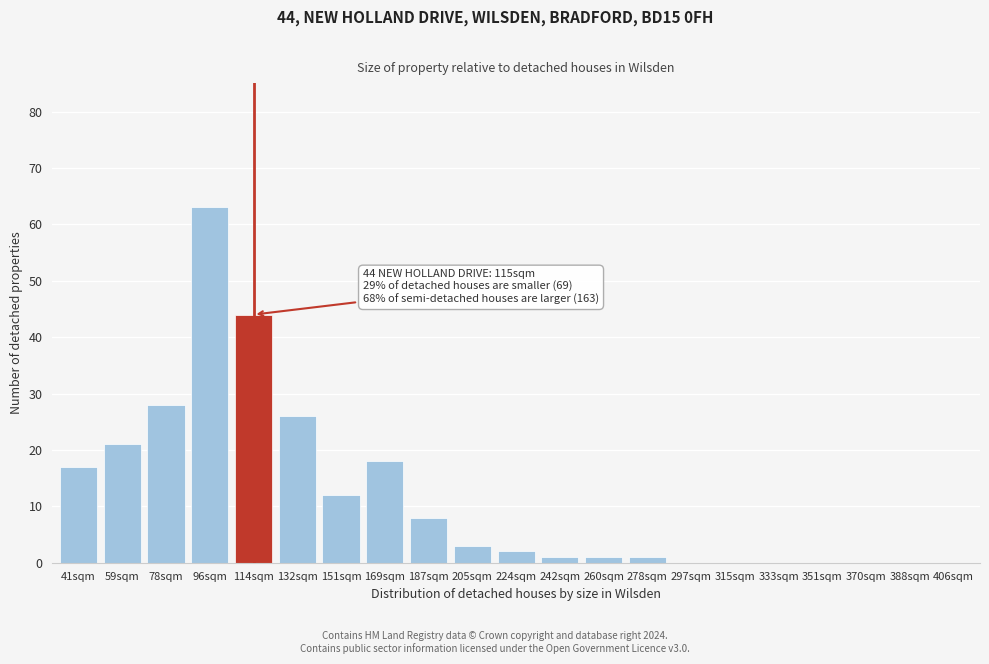

Reading left to right, what are all the values shown in this chart?

41sqm=17	59sqm=21	78sqm=28	96sqm=63	114sqm=44	132sqm=26	151sqm=12	169sqm=18	187sqm=8	205sqm=3	224sqm=2	242sqm=1	260sqm=1	278sqm=1	297sqm=0	315sqm=0	333sqm=0	351sqm=0	370sqm=0	388sqm=0	406sqm=0